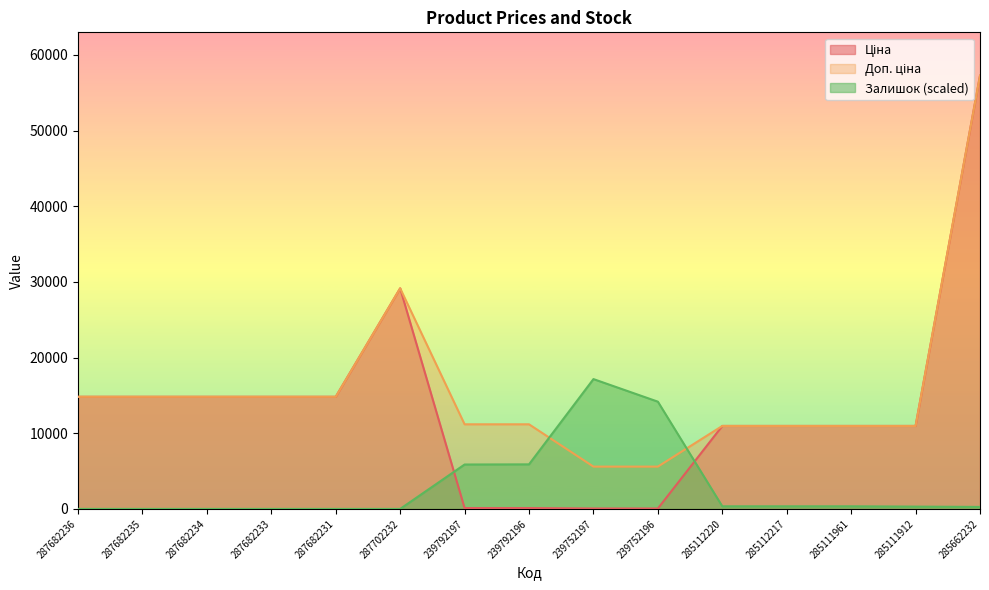

List the series in order of their overall mean, highest first.

Доп. ціна, Ціна, Залишок